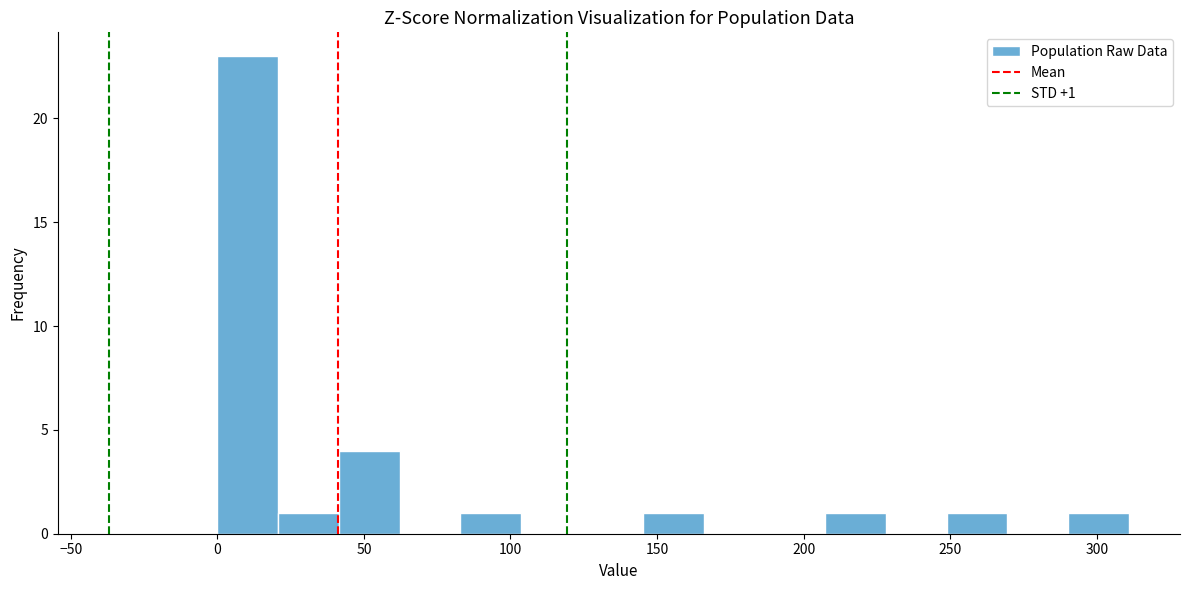

Which range on the x-axis has the tallest bar?

0 to 20